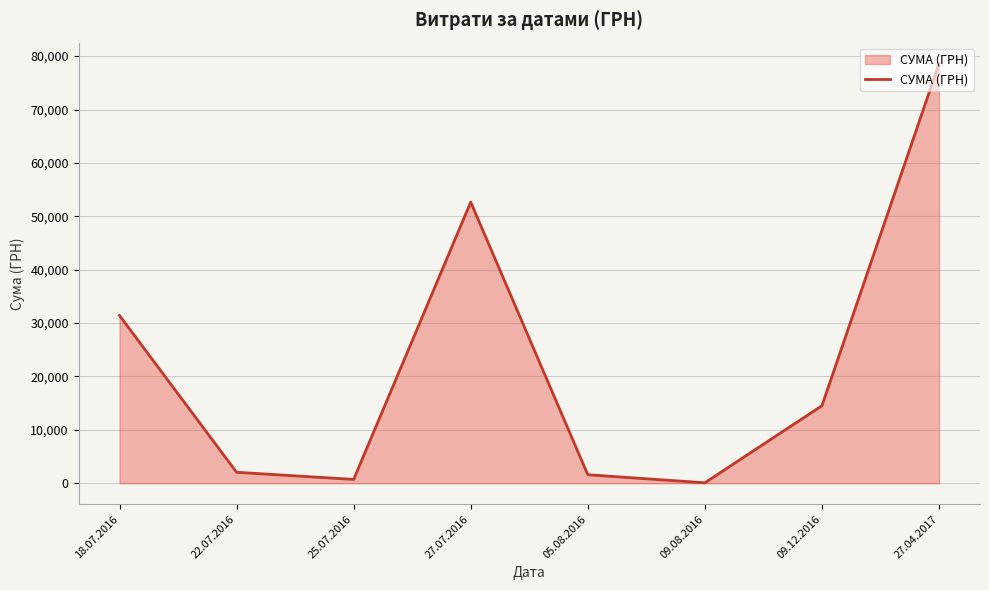

What is the greatest value displayed?

78600.0